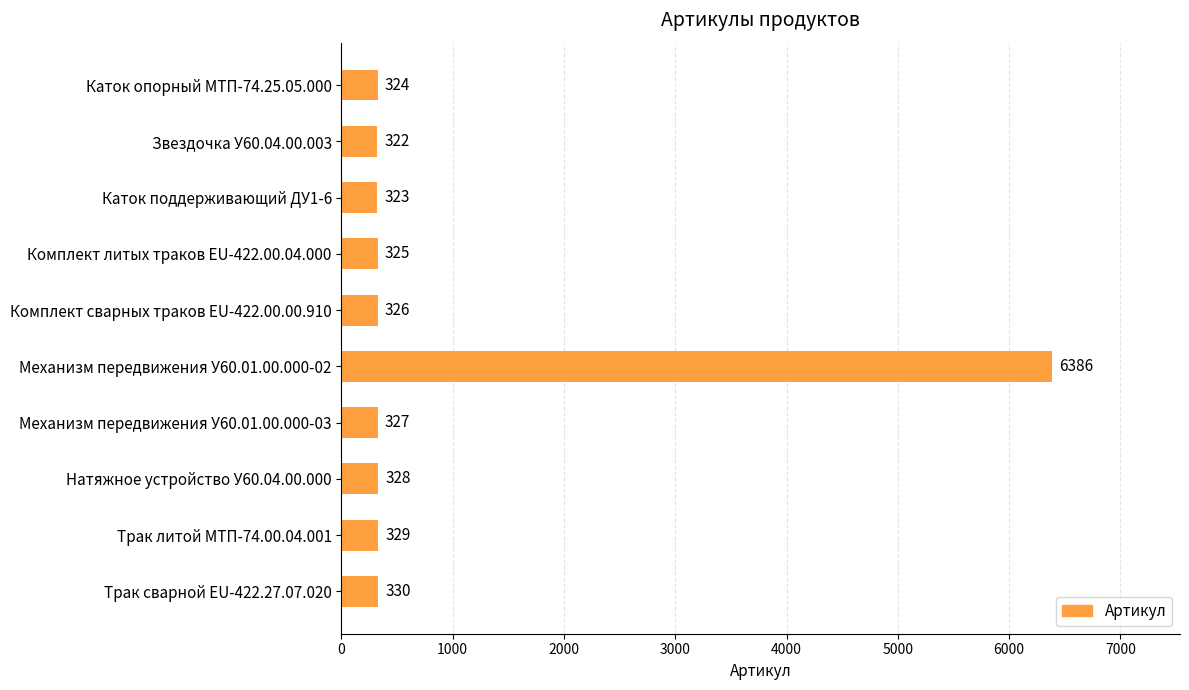

Reading bottom to top, transcribe all the data shown in this chart.

330	329	328	327	6386	326	325	323	322	324